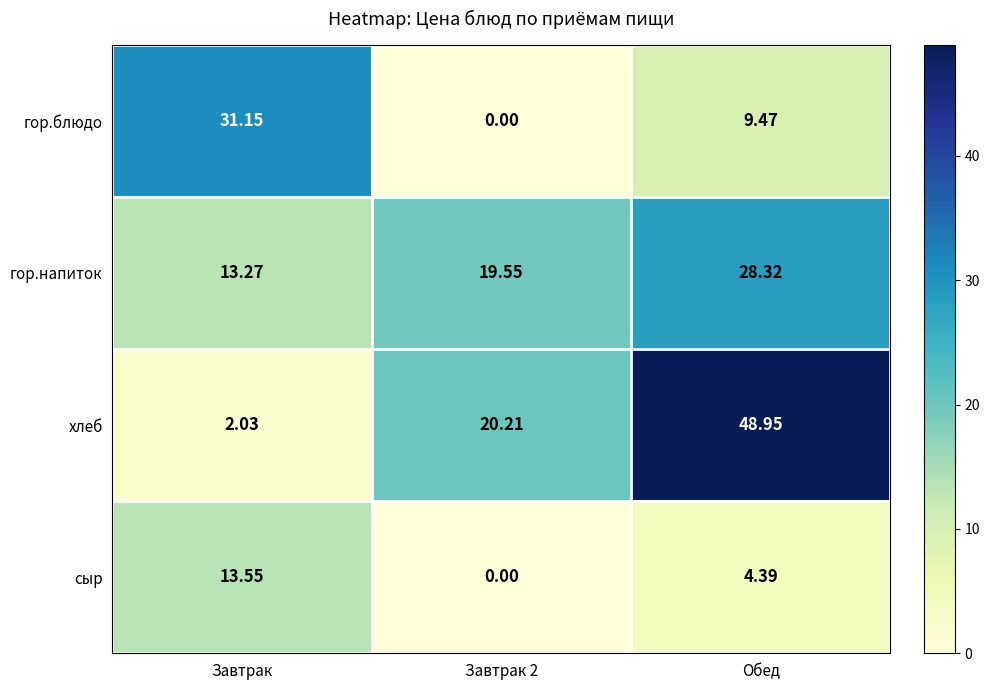

Is the value of хлеб at Завтрак greater than the value of гор.напиток at Обед?

No